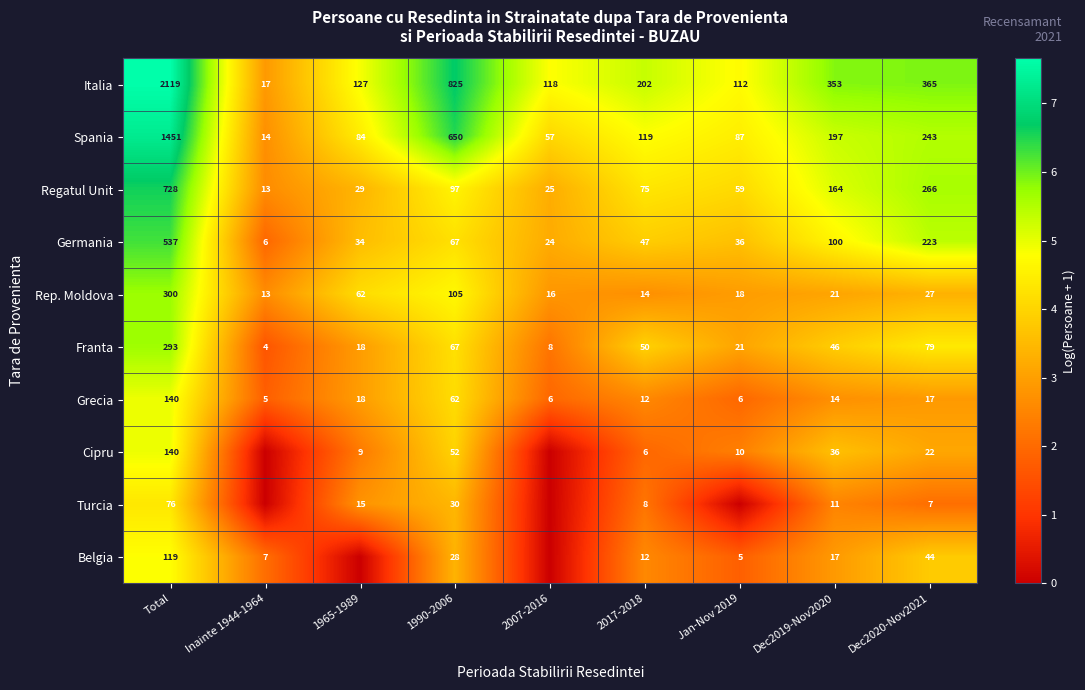

Count the number of data series in this chart.

10